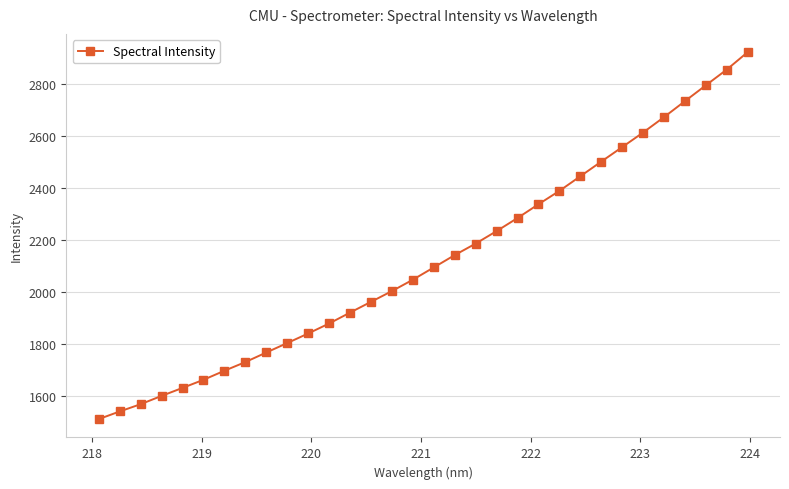

What is the sum of all values?

67929.9